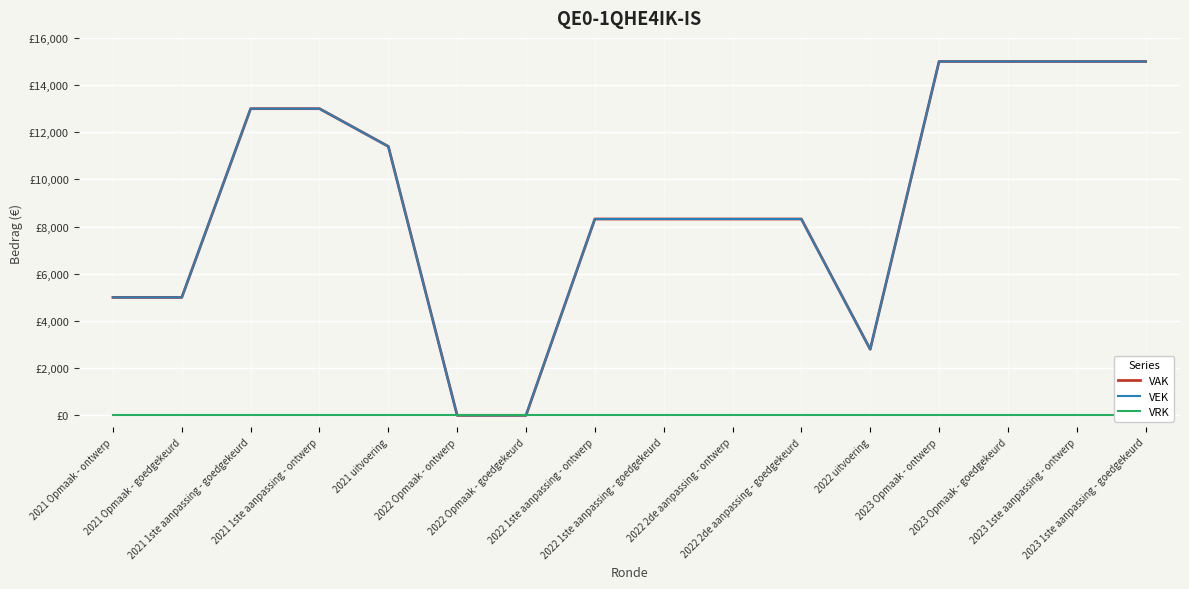

Which series has the widest spread of values?

VAK